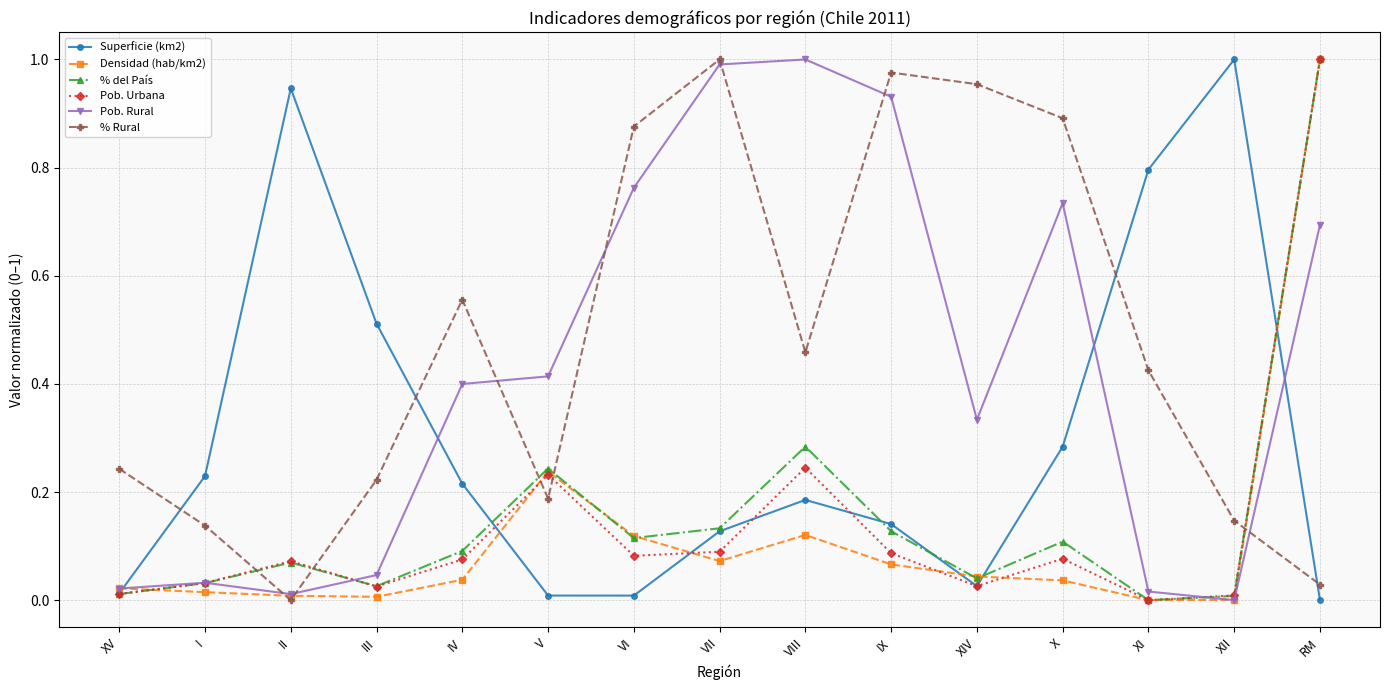

How many interior local valleys does the % Rural series have?

3